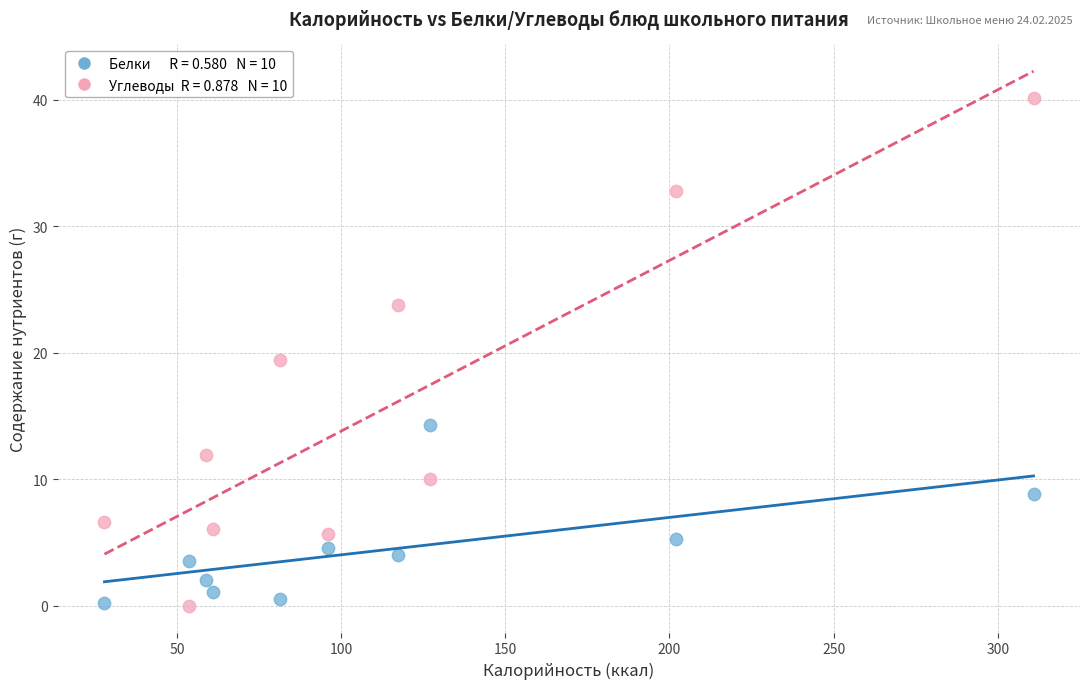

Across all series, what Y value is closest to 20?

19.4